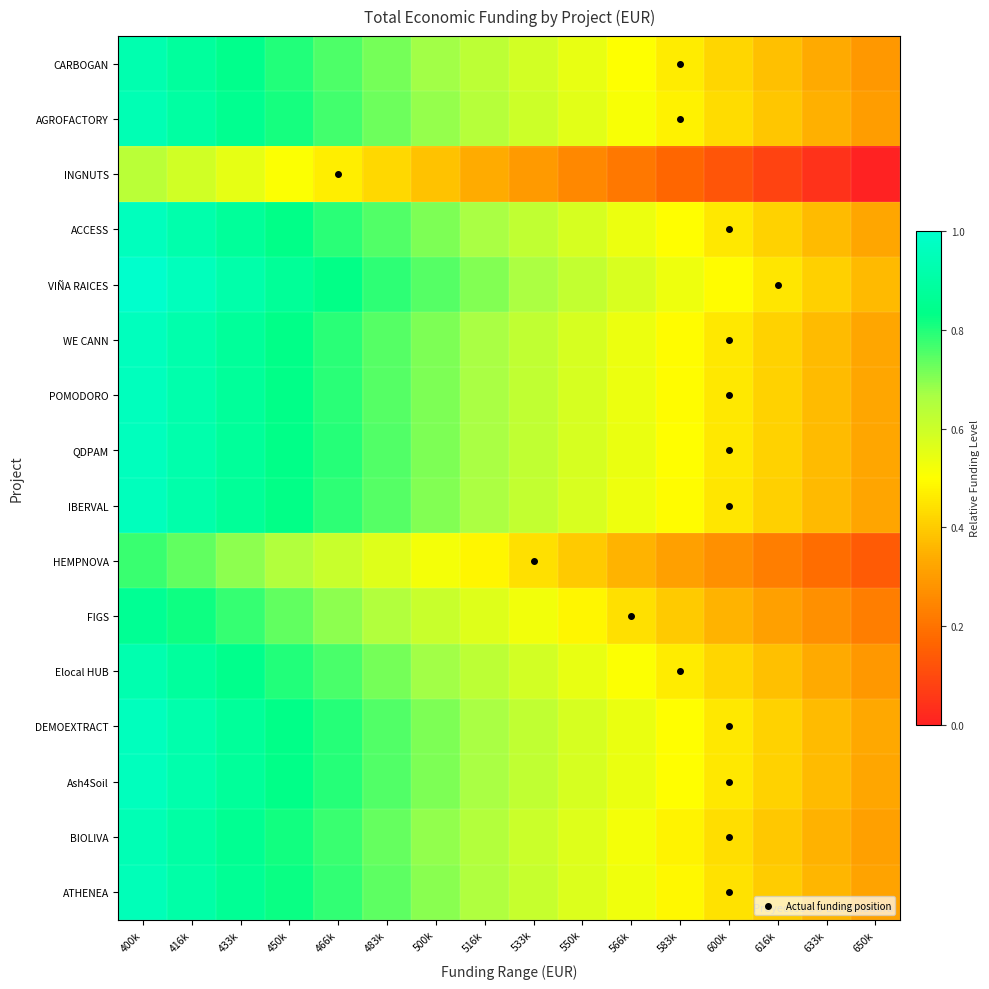

Which series has the largest total across all categories?

VIÑA RAICES